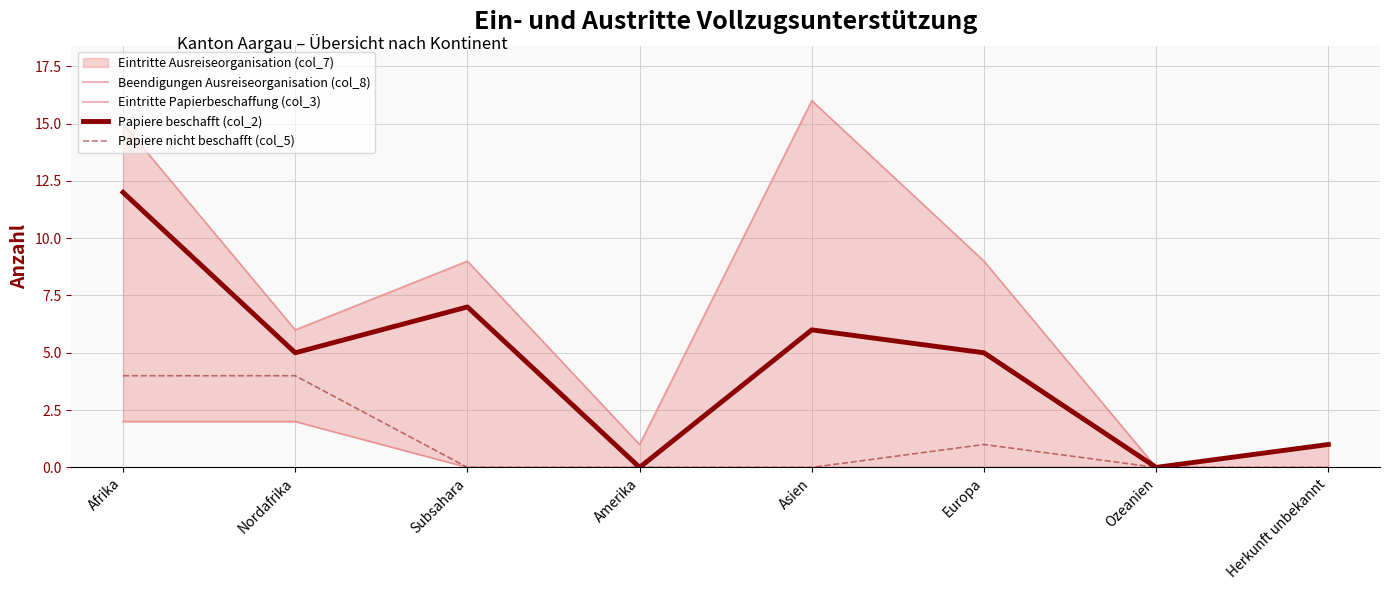

True or false: Papiere beschafft (col_2) and Eintritte Papierbeschaffung (col_3) intersect in this chart.

False